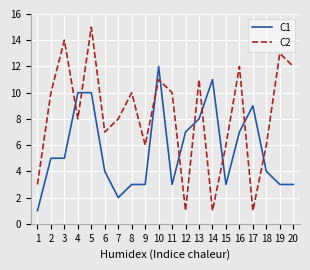

True or false: C2 and C1 intersect in this chart.

True